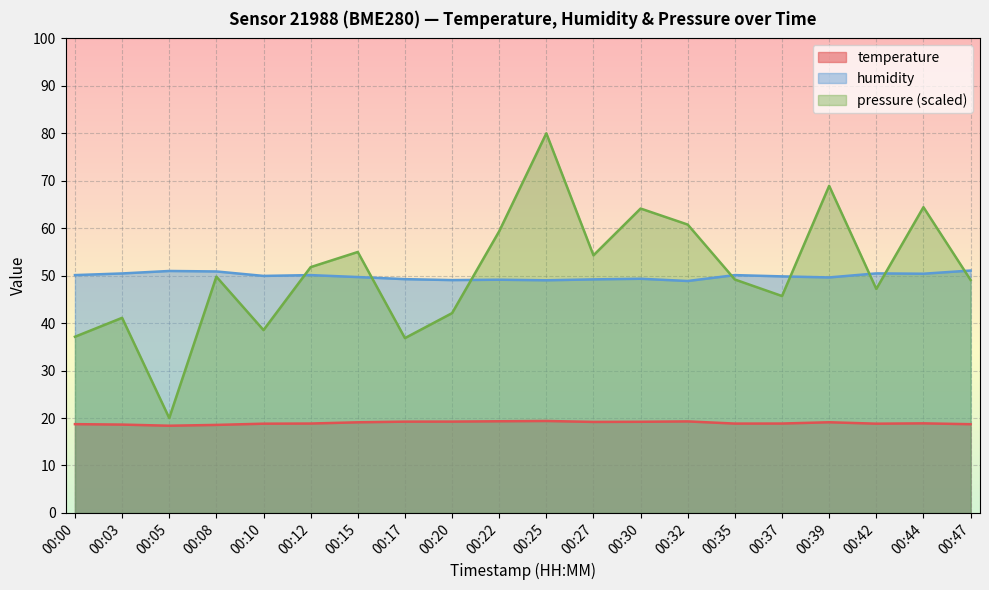

At which category is the sum across all series the highest?

00:25